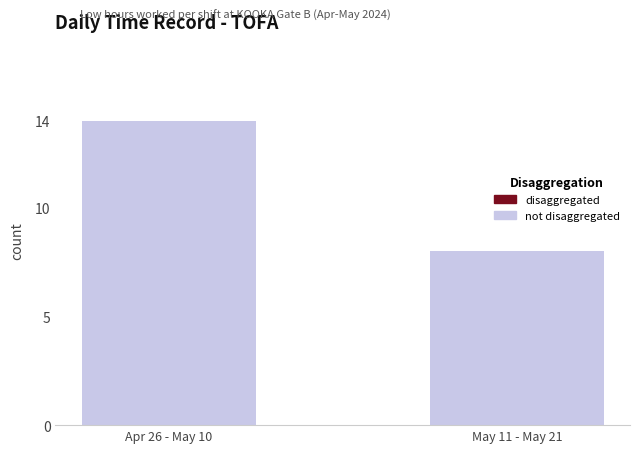

Are the bars horizontal?

No